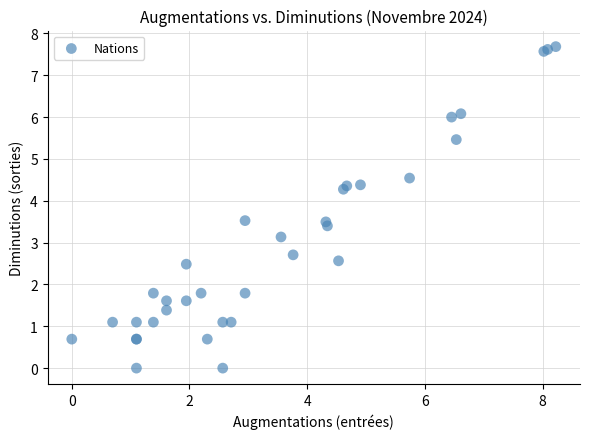

What Y value in the scatter plot is closest to 3?

3.1